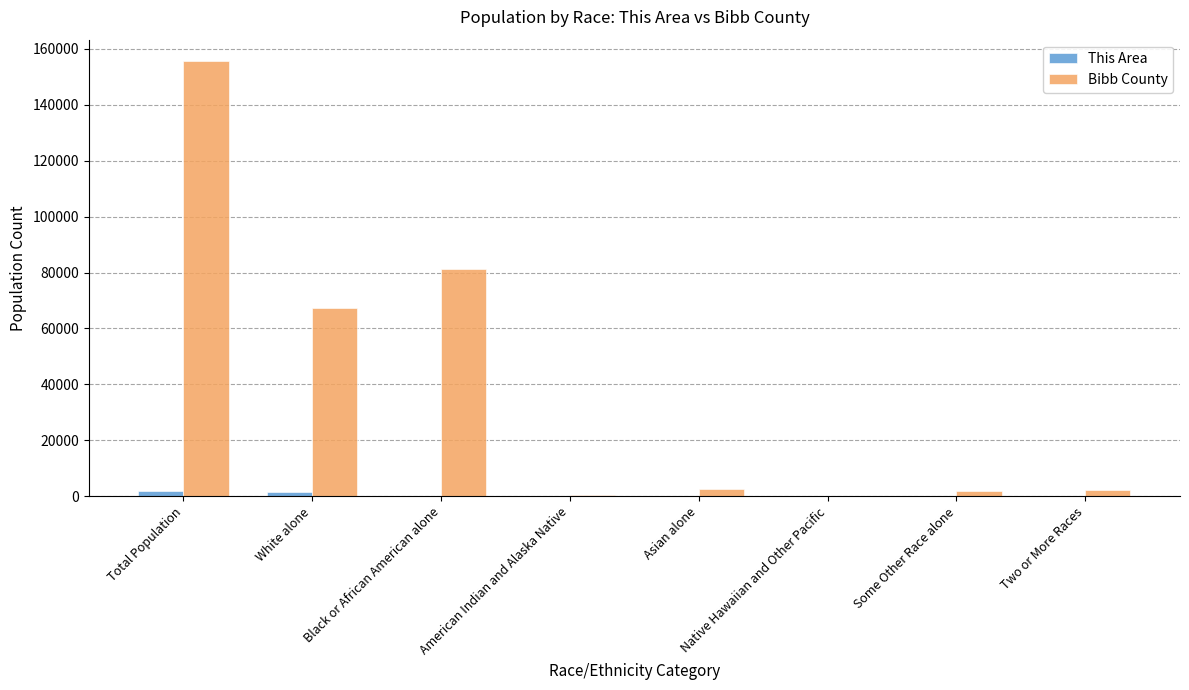

Between Total Population and Asian alone, which series saw the biggest shift?

Bibb County